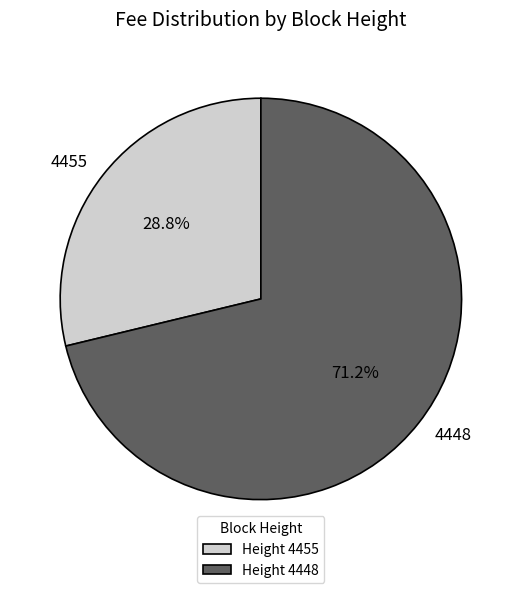

How many segments does this pie chart have?

2